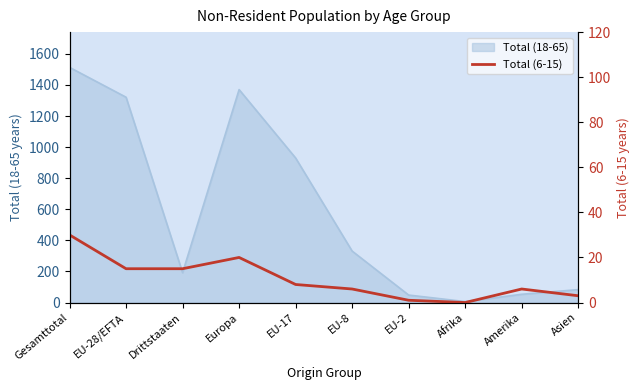

The value at Afrika is 13. True or false?

False